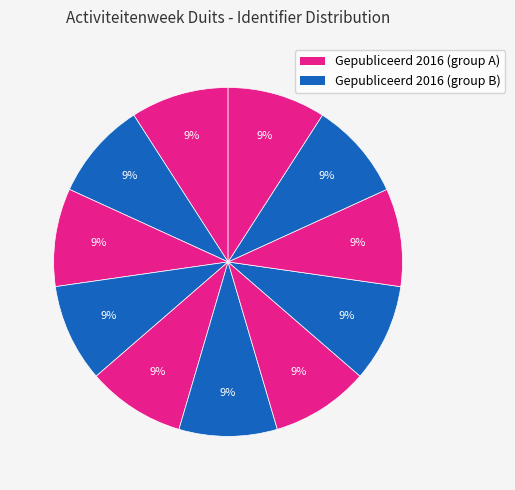

Count the number of slices in the pie.

11